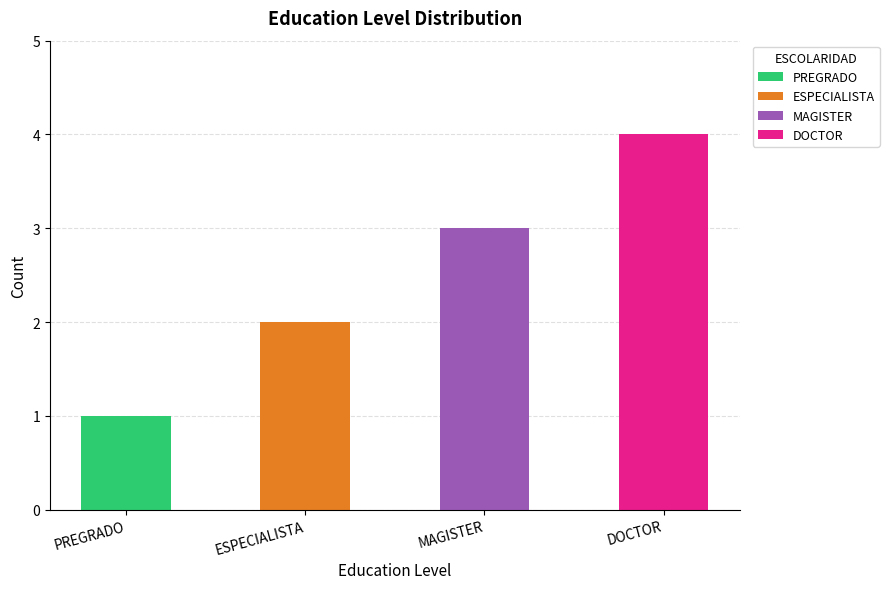

Which label corresponds to the largest value in the chart?

DOCTOR